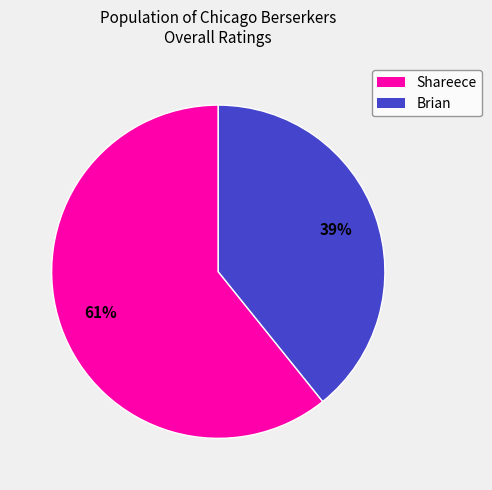

To the nearest percent, what is the average slice percentage?

50%